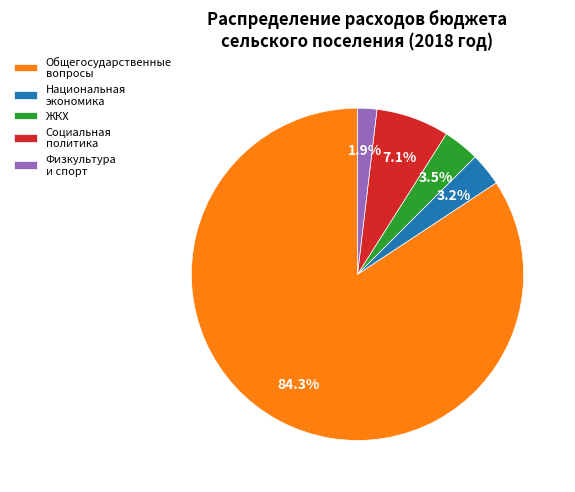

What is the total percentage of Социальная политика and Национальная экономика?

10.3%